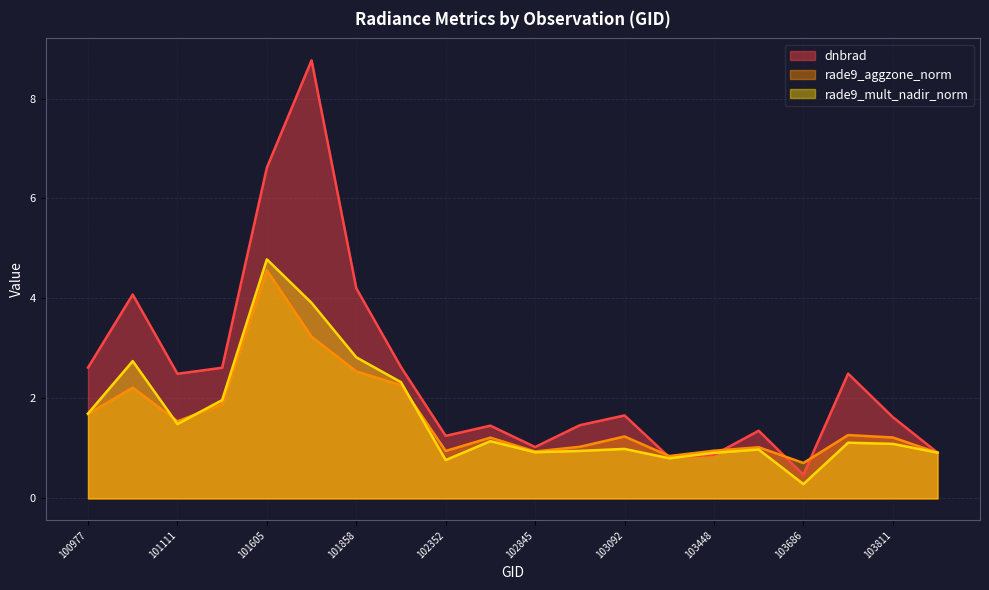

What is the difference between the second highest and minimum values in the rade9_mult_nadir_norm series?

3.6